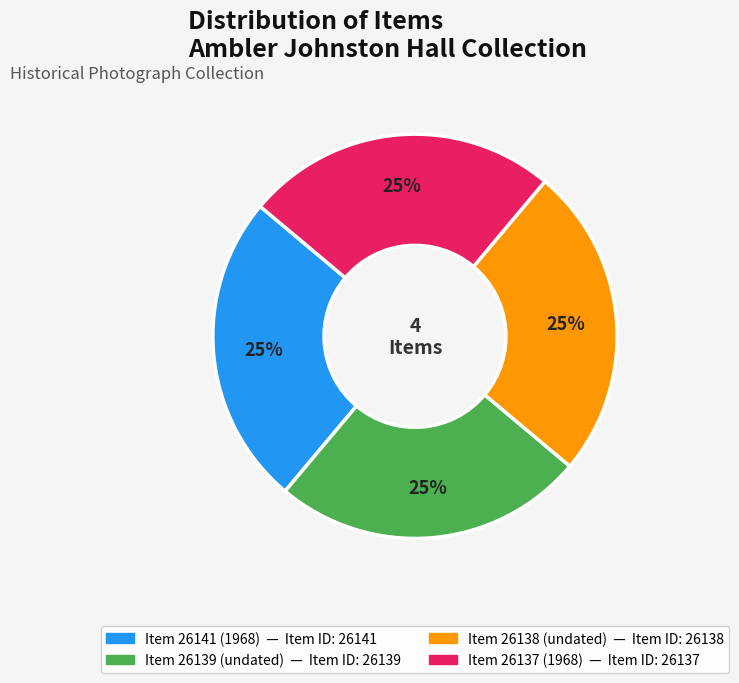

Does any single category account for the majority?

No